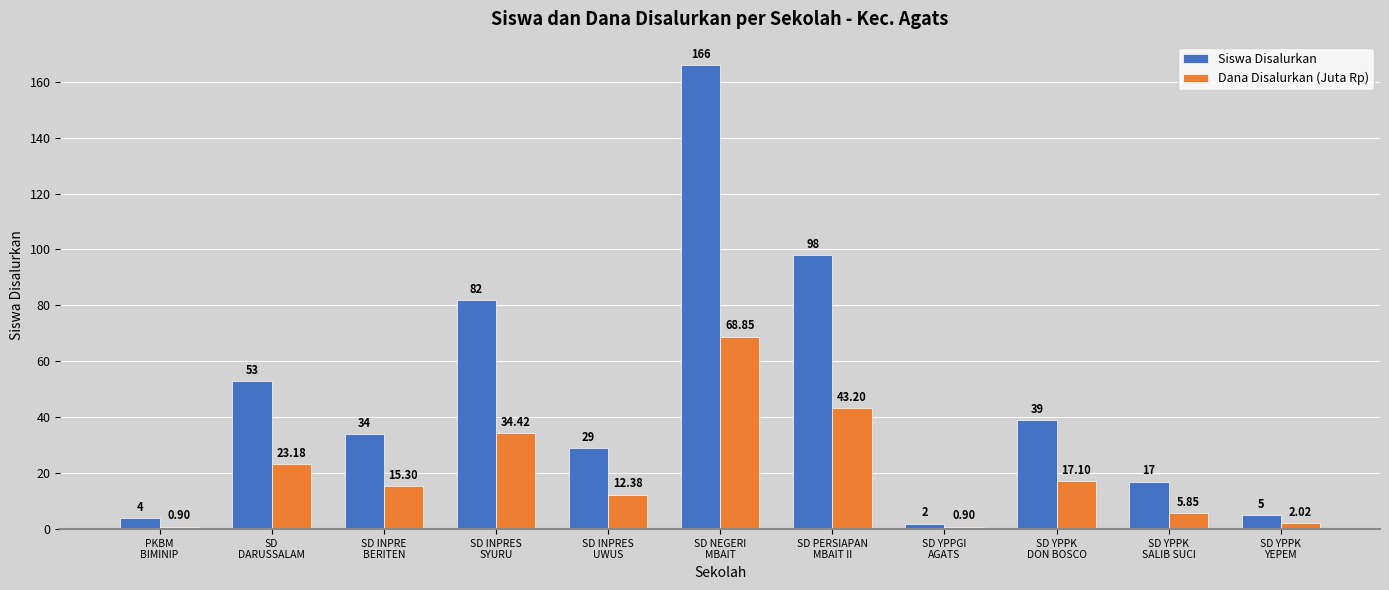

What is the value of the Dana Disalurkan (Juta Rp) bar at the 8th from the left?

0.9